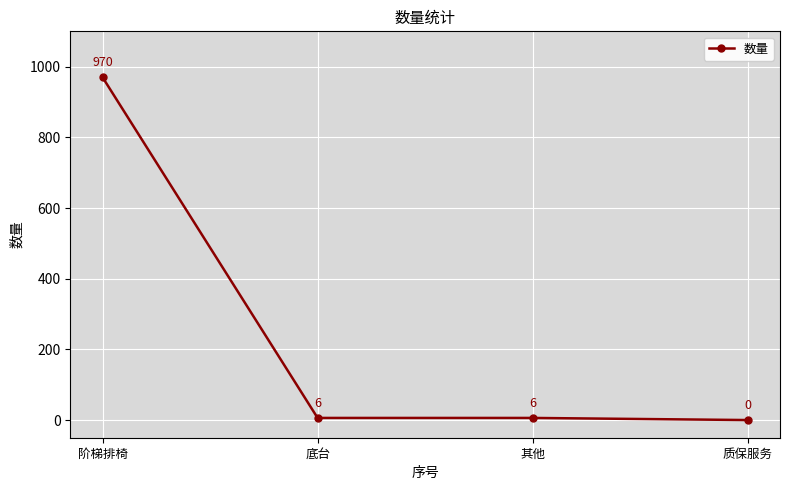

What is the difference between the second highest and minimum values?

6